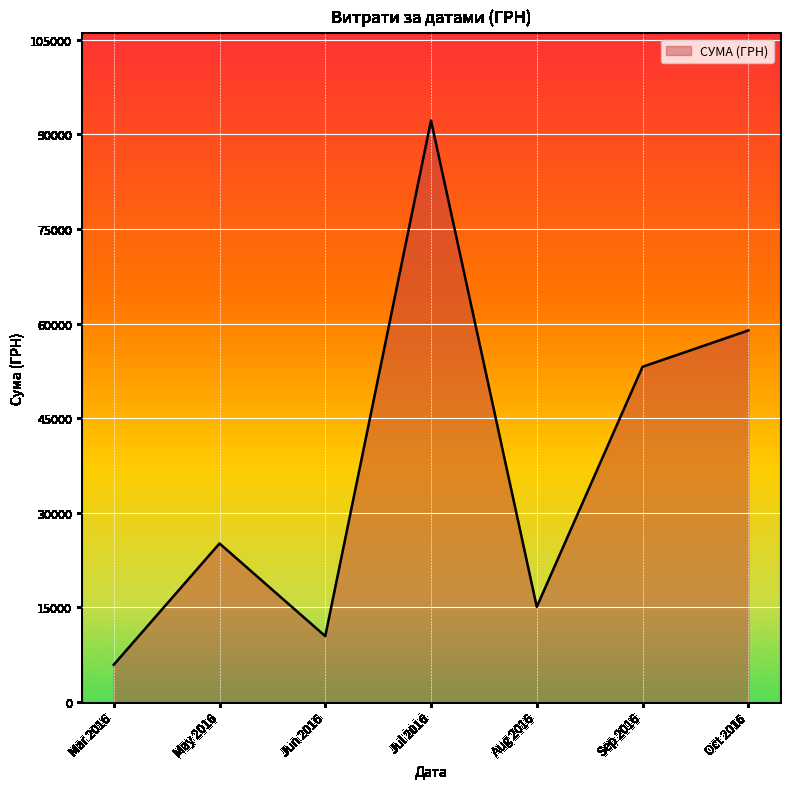

Reading right to left, list all the values displayed in this chart.

Oct 2016=58914.3	Sep 2016=53151.6	Aug 2016=15091.2	Jul 2016=92189.5	Jun 2016=10452.0	May 2016=25144.5	Mar 2016=5917.0